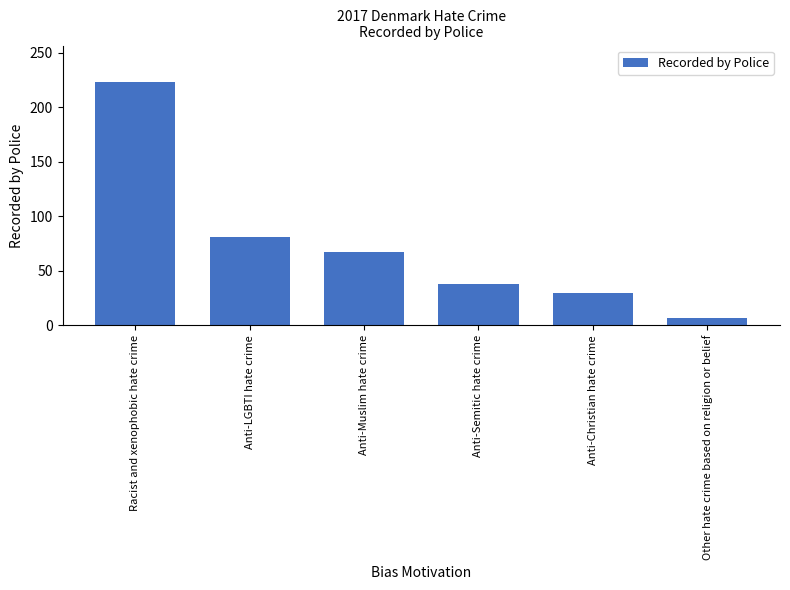

Between Anti-LGBTI hate crime and Racist and xenophobic hate crime, which is larger?

Racist and xenophobic hate crime